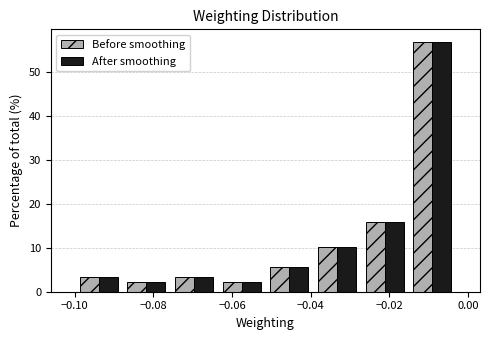

In the Before smoothing series, which range on the x-axis has the tallest bar?

-0.016 to -0.002